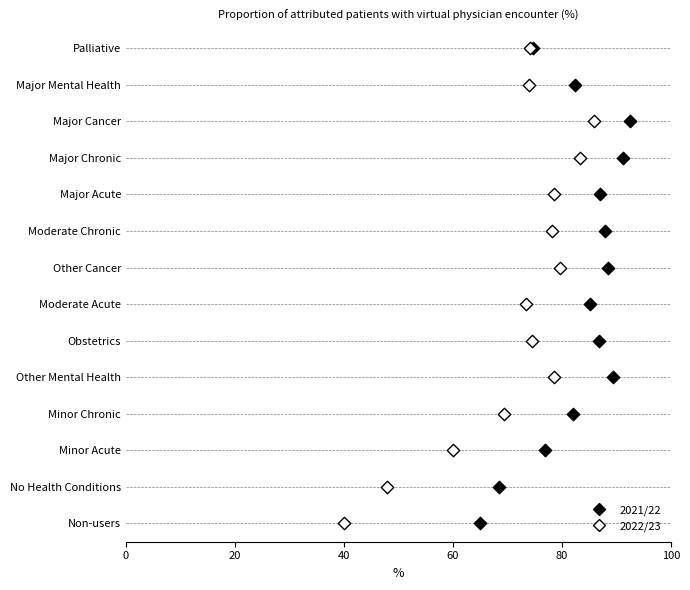

What are all the series names shown in the legend?

2021/22, 2022/23